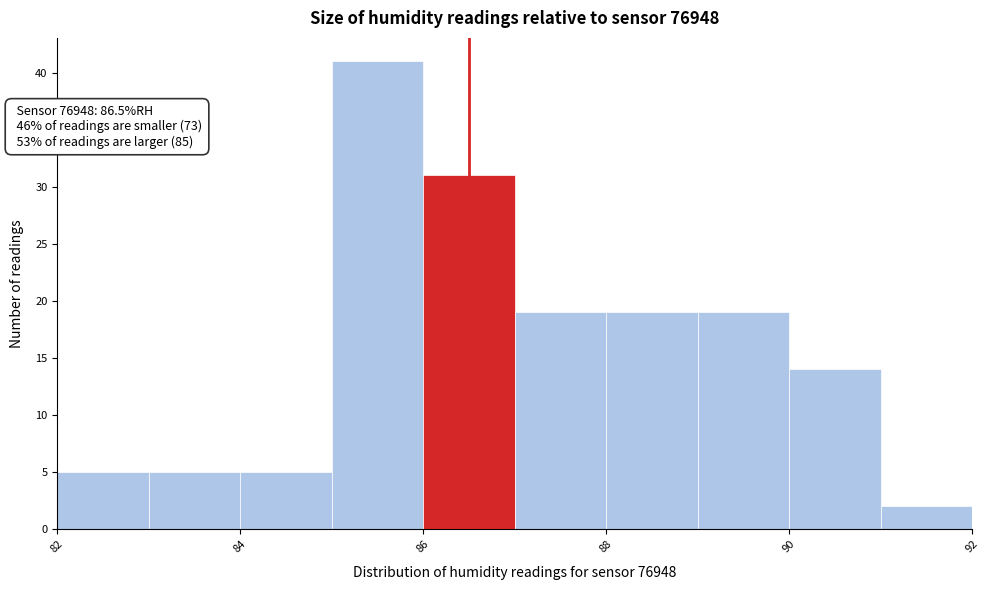

Which range on the x-axis has the tallest bar?

85 to 86